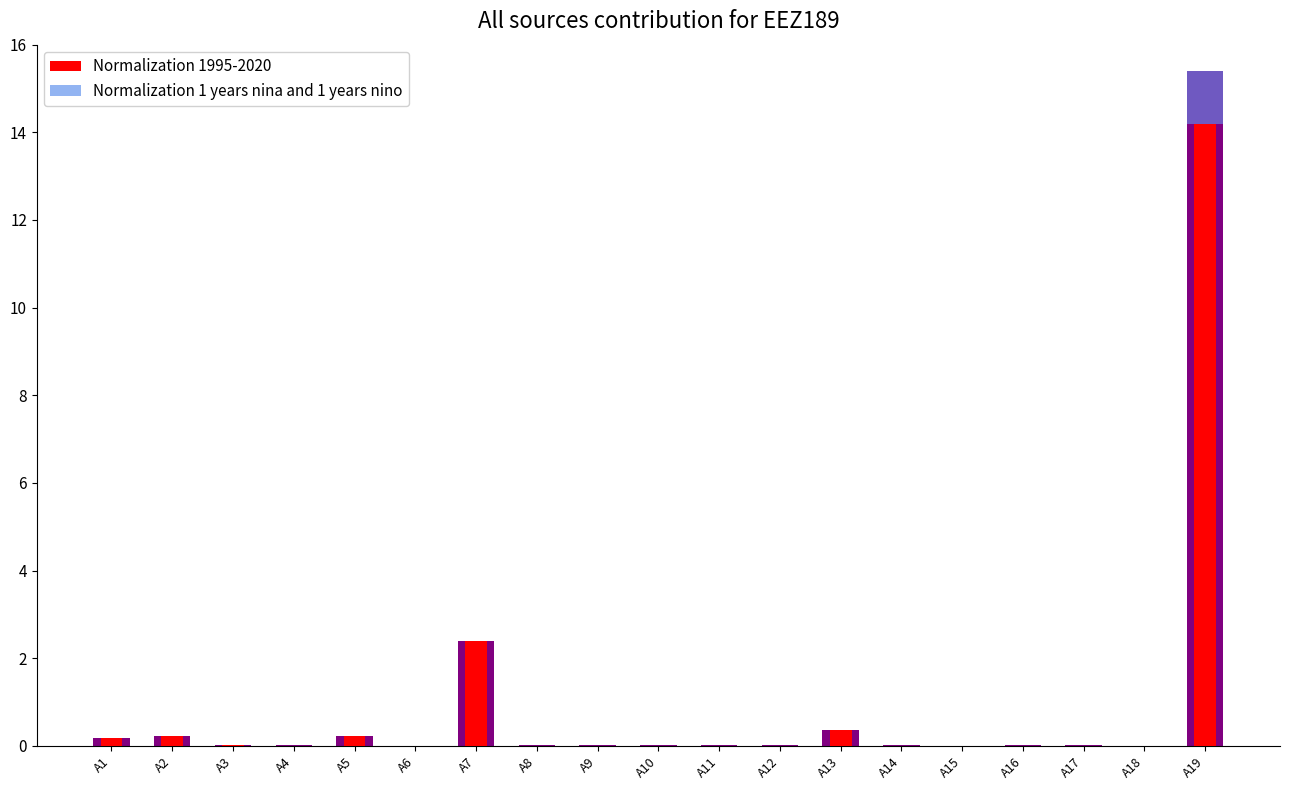

What is the total value across all series at A13?

0.7